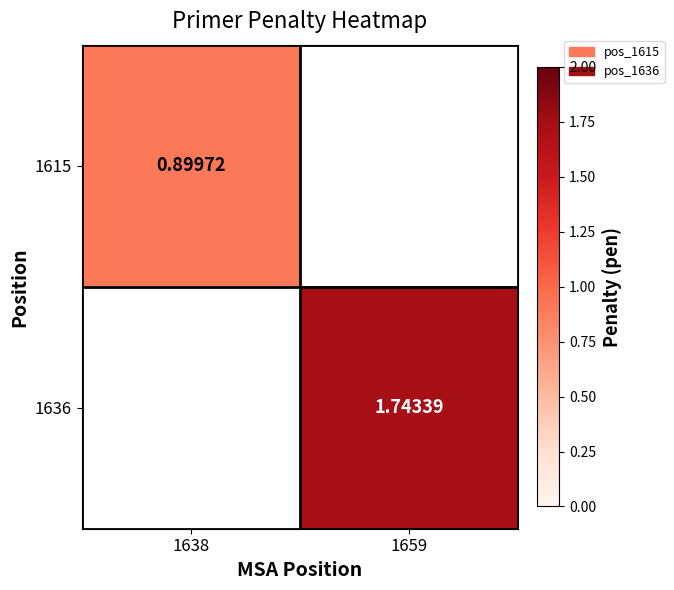

List the series in order of their peak value, lowest first.

1615, 1636